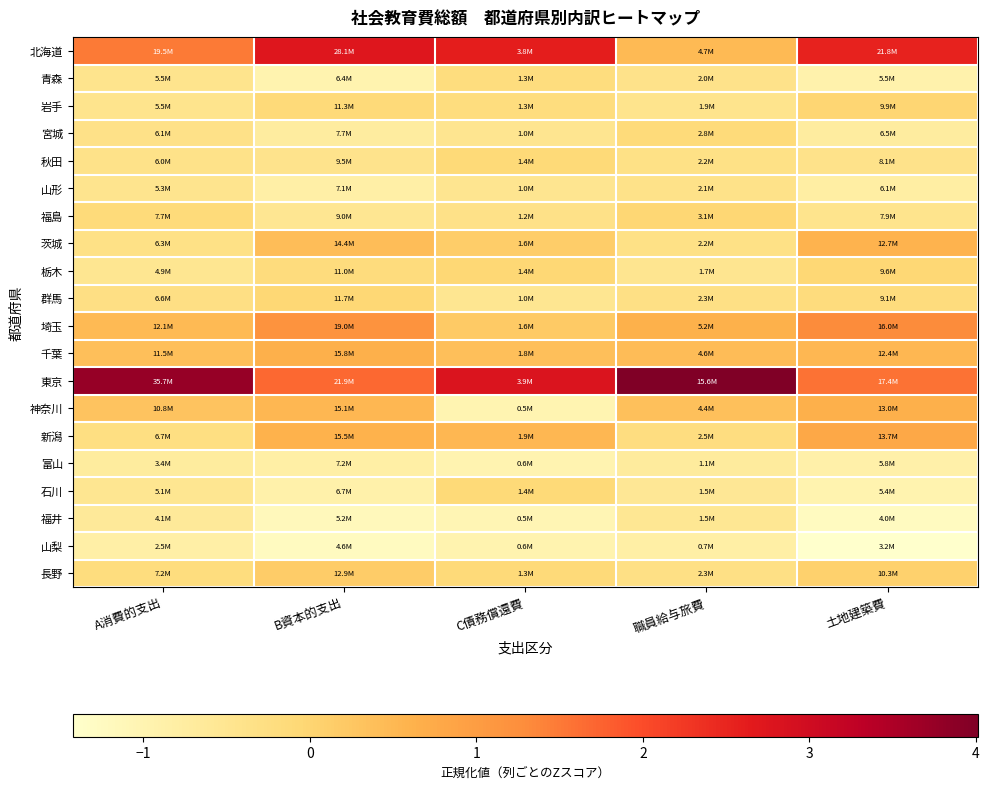

Reading left to right, what are all the values shown in this chart?

北海道: A消費的支出=1.5	B資本的支出=2.7	C債務償還費=2.6	職員給与旅費=0.5	土地建築費=2.5
青森: A消費的支出=-0.4	B資本的支出=-1.0	C債務償還費=-0.2	職員給与旅費=-0.4	土地建築費=-0.9
岩手: A消費的支出=-0.4	B資本的支出=-0.1	C債務償還費=-0.2	職員給与旅費=-0.4	土地建築費=-0.0
宮城: A消費的支出=-0.4	B資本的支出=-0.7	C債務償還費=-0.5	職員給与旅費=-0.1	土地建築費=-0.7
秋田: A消費的支出=-0.4	B資本的支出=-0.4	C債務償還費=-0.1	職員給与旅費=-0.3	土地建築費=-0.4
山形: A消費的支出=-0.5	B資本的支出=-0.8	C債務償還費=-0.5	職員給与旅費=-0.4	土地建築費=-0.8
福島: A消費的支出=-0.1	B資本的支出=-0.5	C債務償還費=-0.3	職員給与旅費=-0.0	土地建築費=-0.4
茨城: A消費的支出=-0.3	B資本的支出=0.4	C債務償還費=0.1	職員給与旅費=-0.3	土地建築費=0.6
栃木: A消費的支出=-0.5	B資本的支出=-0.2	C債務償還費=-0.1	職員給与旅費=-0.5	土地建築費=-0.1
群馬: A消費的支出=-0.3	B資本的支出=-0.1	C債務償還費=-0.5	職員給与旅費=-0.3	土地建築費=-0.2
埼玉: A消費的支出=0.5	B資本的支出=1.2	C債務償還費=0.2	職員給与旅費=0.6	土地建築費=1.3
千葉: A消費的支出=0.4	B資本的支出=0.6	C債務償還費=0.4	職員給与旅費=0.4	土地建築費=0.5
東京: A消費的支出=3.7	B資本的支出=1.7	C債務償還費=2.8	職員給与旅費=4.0	土地建築費=1.6
神奈川: A消費的支出=0.3	B資本的支出=0.5	C債務償還費=-1.0	職員給与旅費=0.4	土地建築費=0.7
新潟: A消費的支出=-0.3	B資本的支出=0.6	C債務償還費=0.5	職員給与旅費=-0.2	土地建築費=0.8
富山: A消費的支出=-0.7	B資本的支出=-0.8	C債務償還費=-1.0	職員給与旅費=-0.7	土地建築費=-0.9
石川: A消費的支出=-0.5	B資本的支出=-0.9	C債務償還費=-0.1	職員給与旅費=-0.6	土地建築費=-1.0
福井: A消費的支出=-0.6	B資本的支出=-1.2	C債務償還費=-1.1	職員給与旅費=-0.5	土地建築費=-1.2
山梨: A消費的支出=-0.9	B資本的支出=-1.3	C債務償還費=-1.0	職員給与旅費=-0.8	土地建築費=-1.4
長野: A消費的支出=-0.2	B資本的支出=0.2	C債務償還費=-0.1	職員給与旅費=-0.3	土地建築費=0.1